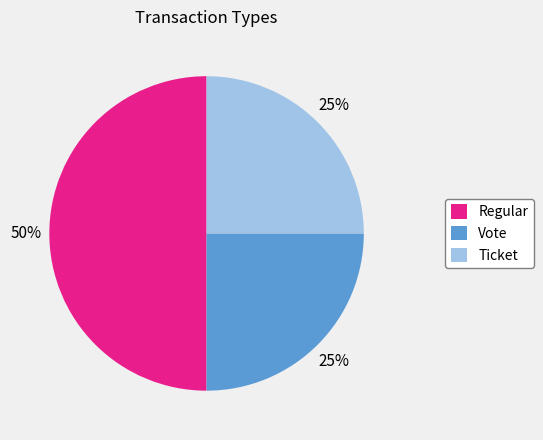

To the nearest percent, what is the difference between the Vote and Regular slice percentages?

25%